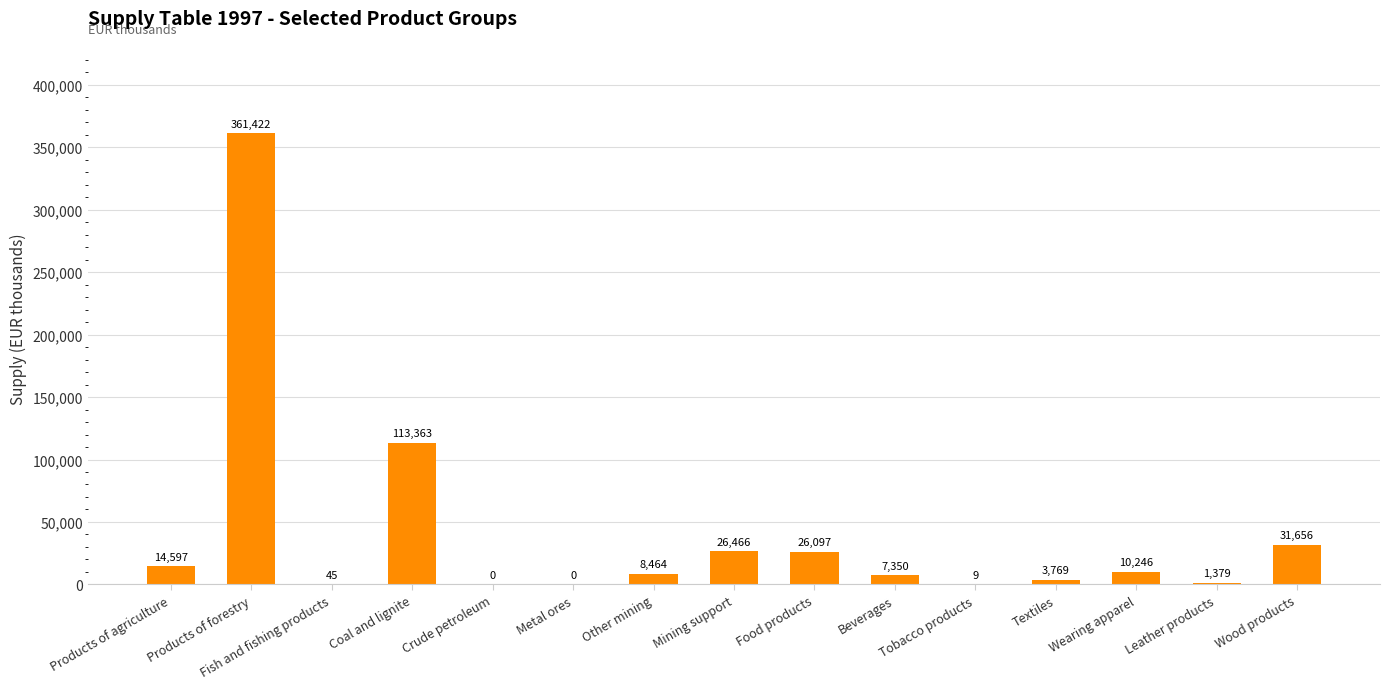

At which label does the data first exceed 8464?

Products of agriculture